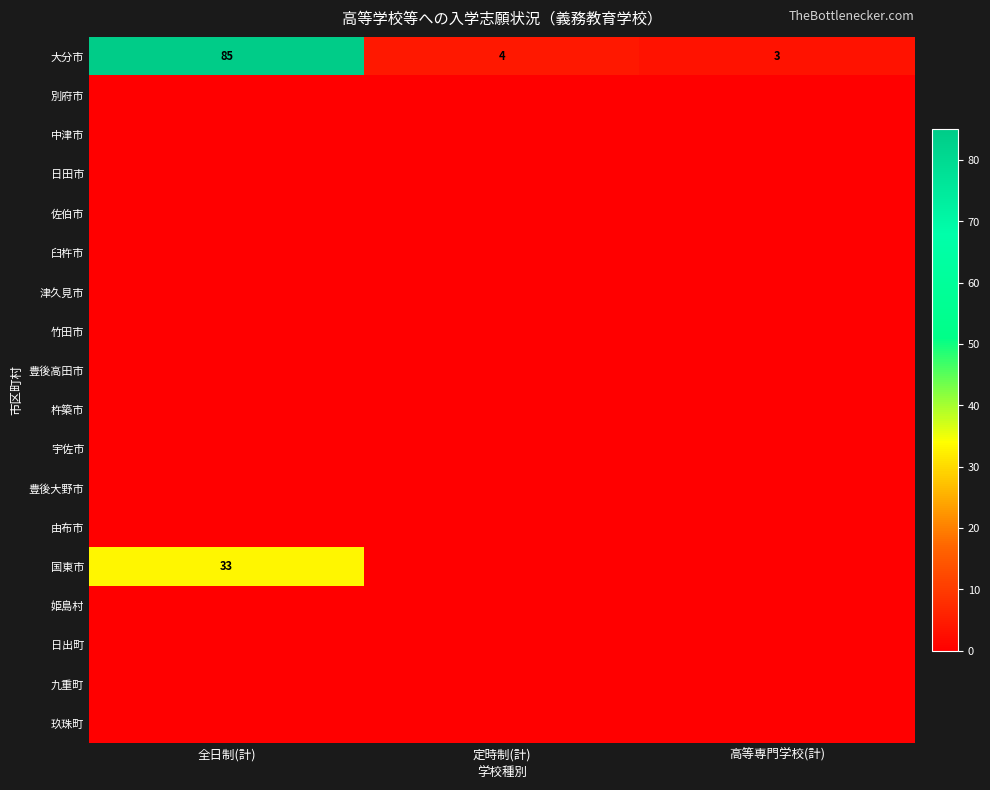

The value of 大分市 at 高等専門学校(計) is 3. True or false?

True